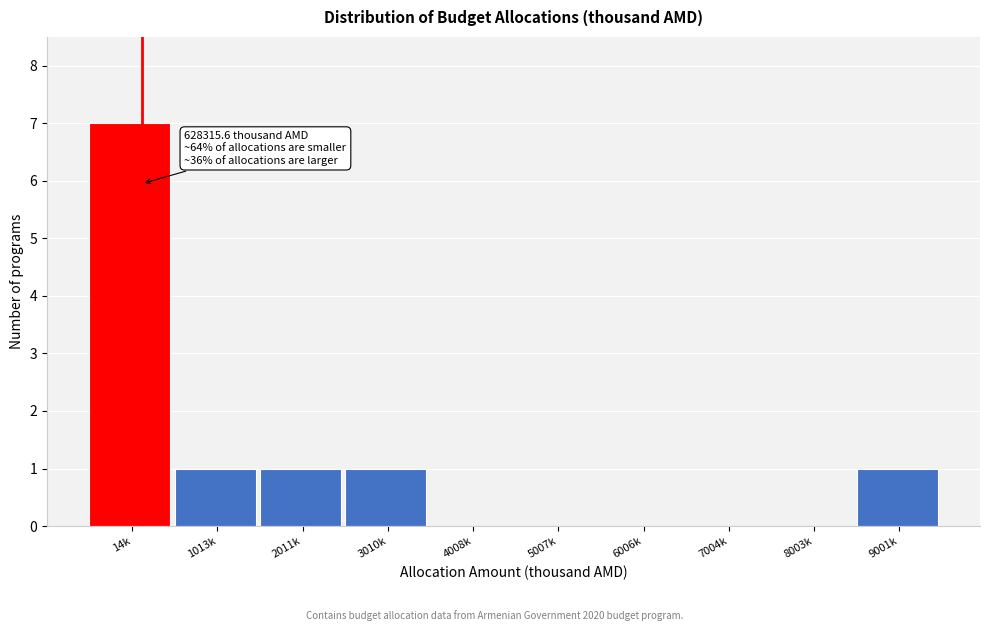

Reading left to right, transcribe all the data shown in this chart.

14k=7	1013k=1	2011k=1	3010k=1	4008k=0	5007k=0	6006k=0	7004k=0	8003k=0	9001k=1